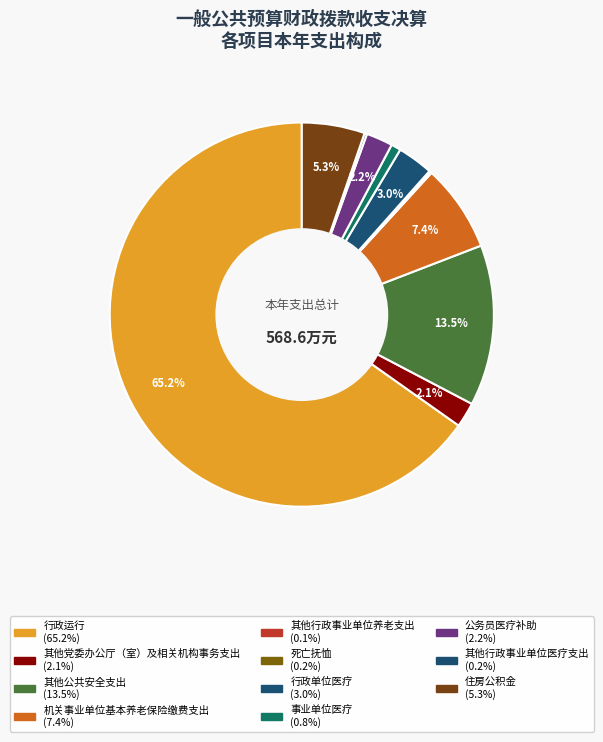

Is it true that 死亡抚恤 is 13% of the pie?

False